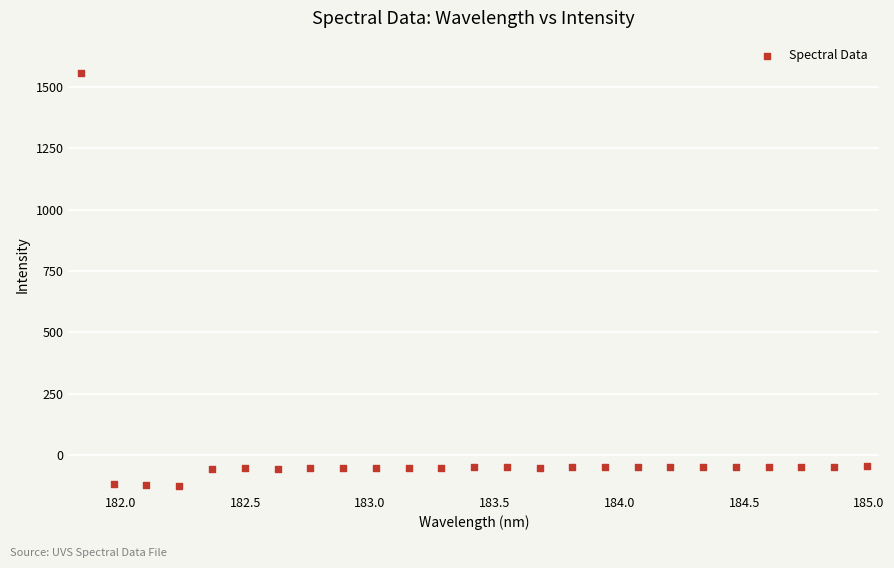

What is the range of X values (max minus min)?

3.1